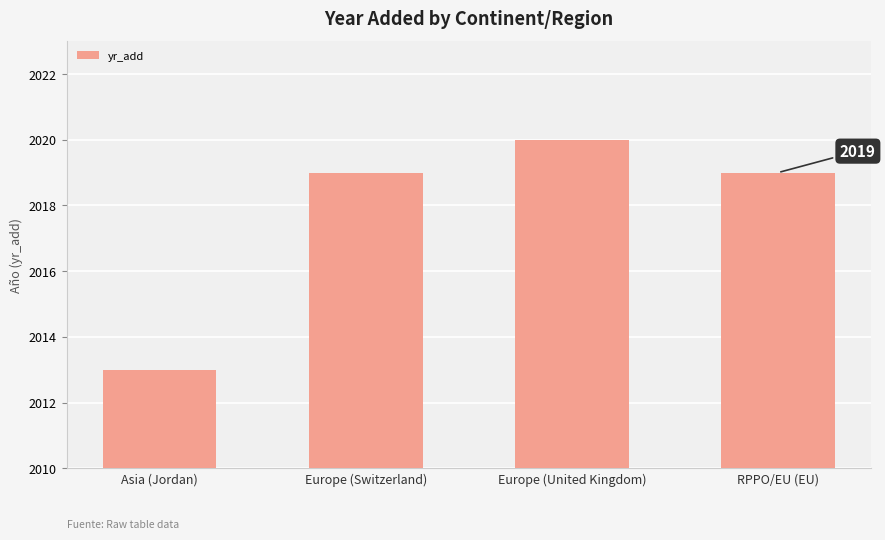

Which has a higher value, Asia (Jordan) or Europe (United Kingdom)?

Europe (United Kingdom)